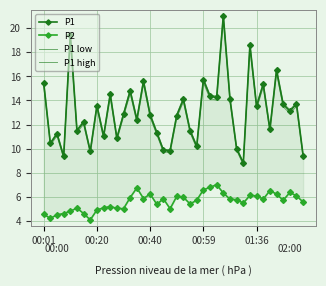

What is the difference between the maximum and minimum values in the P1 series?

12.2